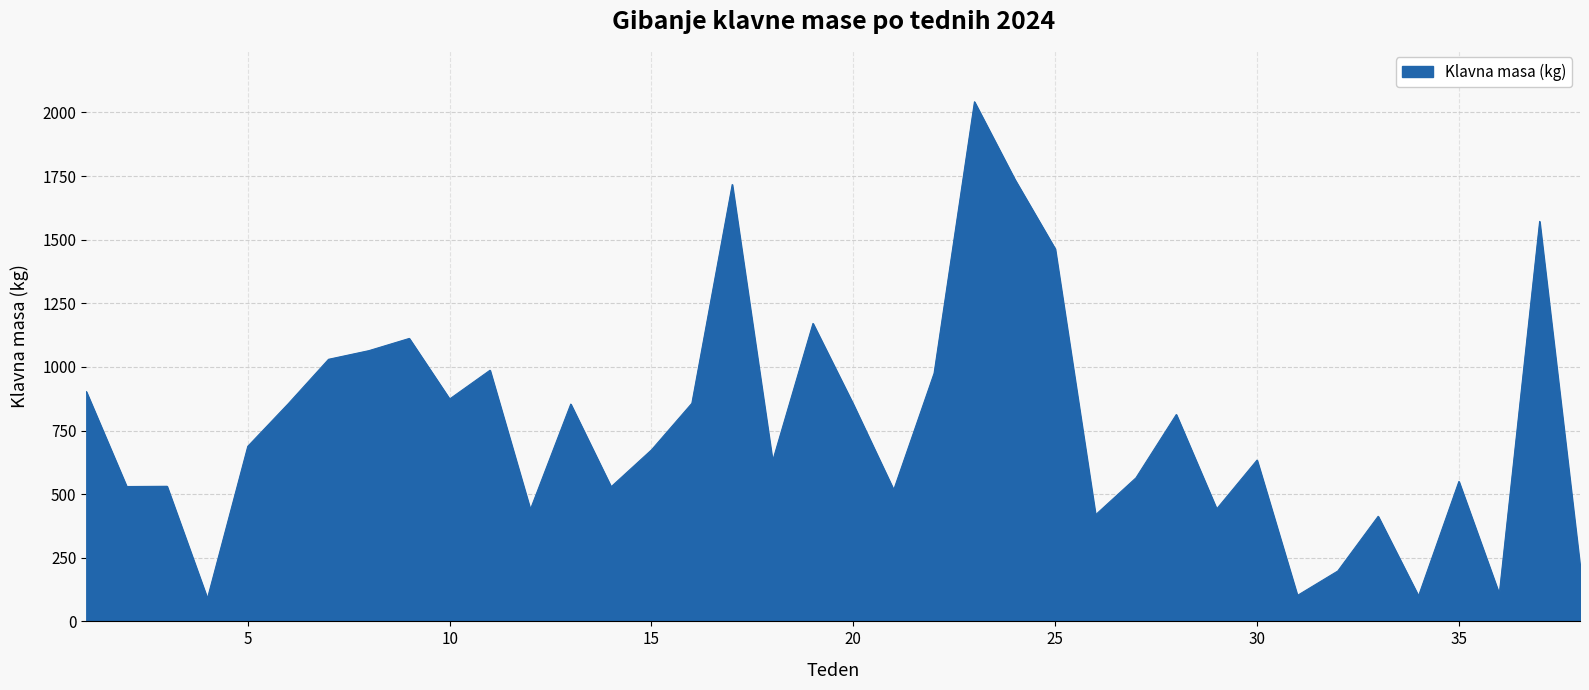

What is the smallest value displayed?

90